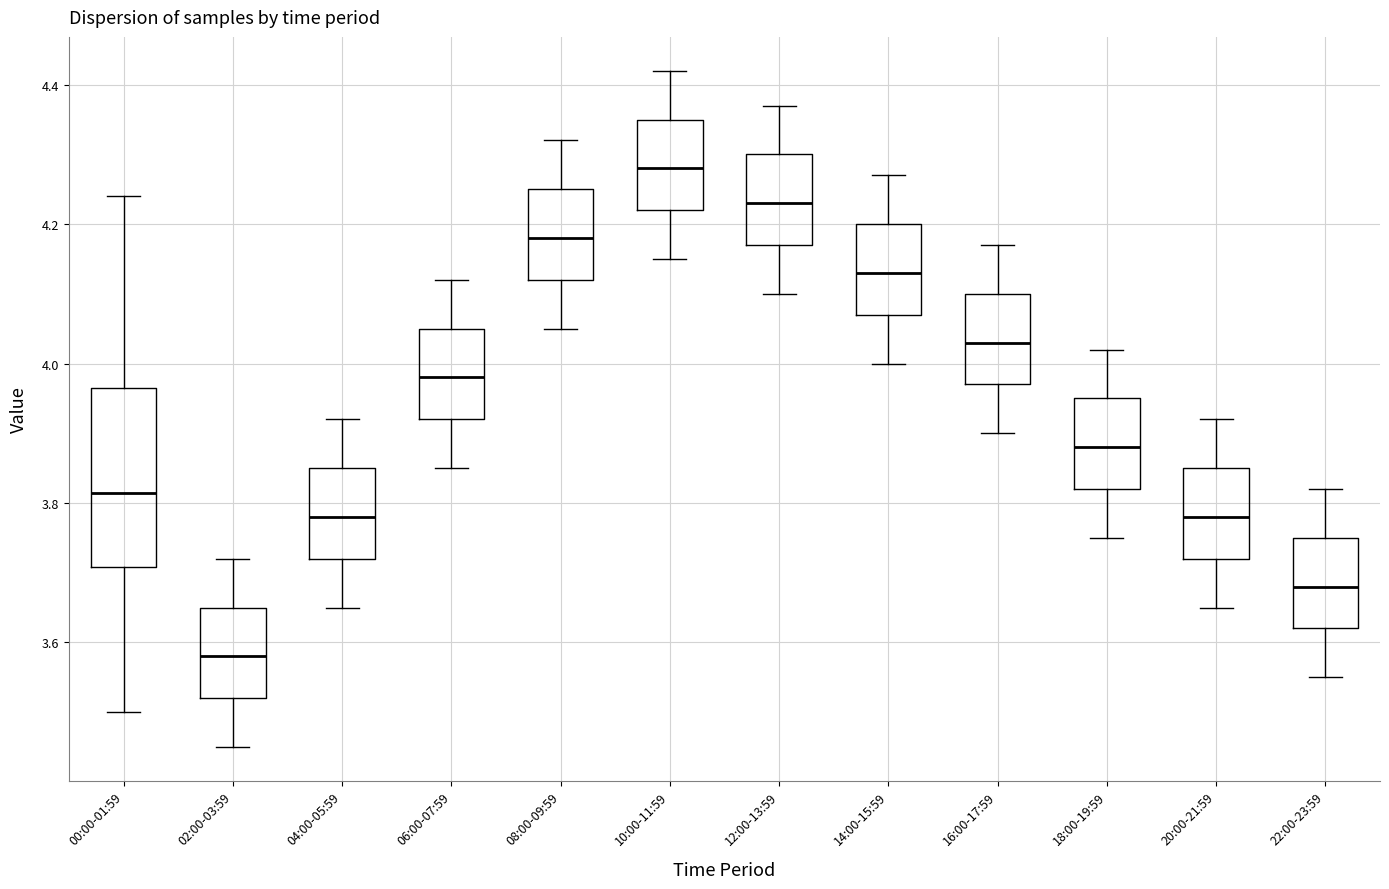

Reading left to right, transcribe this box plot: for each box, give where its median line is, the range the box spans, and where its two whiskers end, as read against the y-axis. The values are not printed on the chart, so give them approximately, as read against the axis.

00:00-01:59: median 3.82, box 3.70 to 3.96, whiskers 3.50 to 4.24
02:00-03:59: median 3.58, box 3.52 to 3.66, whiskers 3.46 to 3.72
04:00-05:59: median 3.78, box 3.72 to 3.86, whiskers 3.66 to 3.92
06:00-07:59: median 3.98, box 3.92 to 4.06, whiskers 3.86 to 4.12
08:00-09:59: median 4.18, box 4.12 to 4.26, whiskers 4.06 to 4.32
10:00-11:59: median 4.28, box 4.22 to 4.36, whiskers 4.16 to 4.42
12:00-13:59: median 4.24, box 4.18 to 4.30, whiskers 4.10 to 4.38
14:00-15:59: median 4.14, box 4.08 to 4.20, whiskers 4.00 to 4.28
16:00-17:59: median 4.04, box 3.98 to 4.10, whiskers 3.90 to 4.18
18:00-19:59: median 3.88, box 3.82 to 3.96, whiskers 3.76 to 4.02
20:00-21:59: median 3.78, box 3.72 to 3.86, whiskers 3.66 to 3.92
22:00-23:59: median 3.68, box 3.62 to 3.76, whiskers 3.56 to 3.82